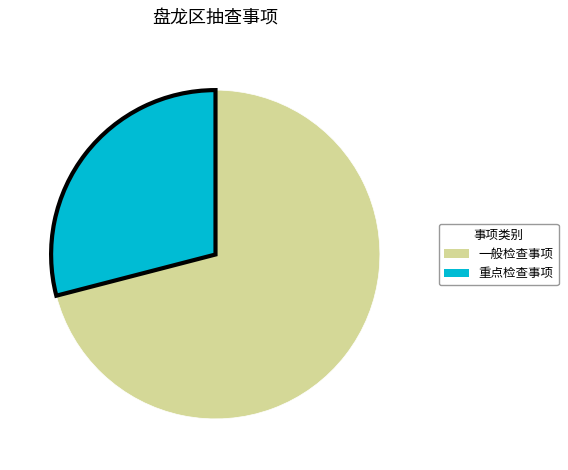

Do 一般检查事项 and 重点检查事项 together represent more than half of the pie?

Yes